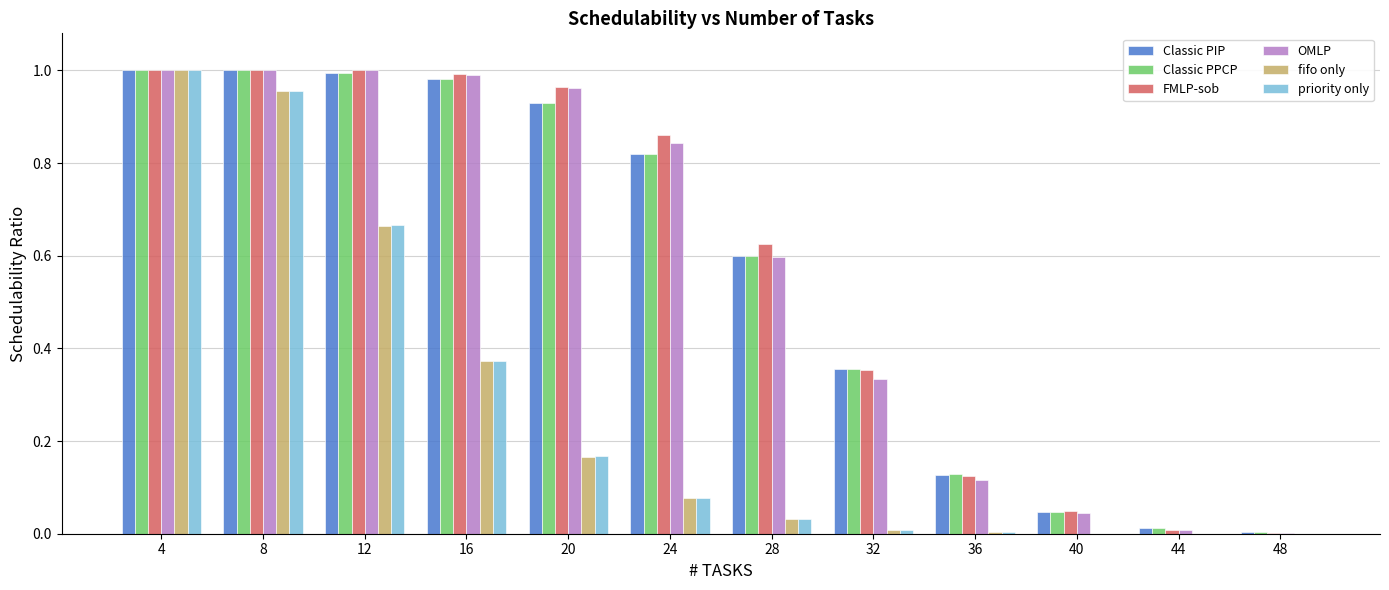

What is the total value across all series at 4?

6.0